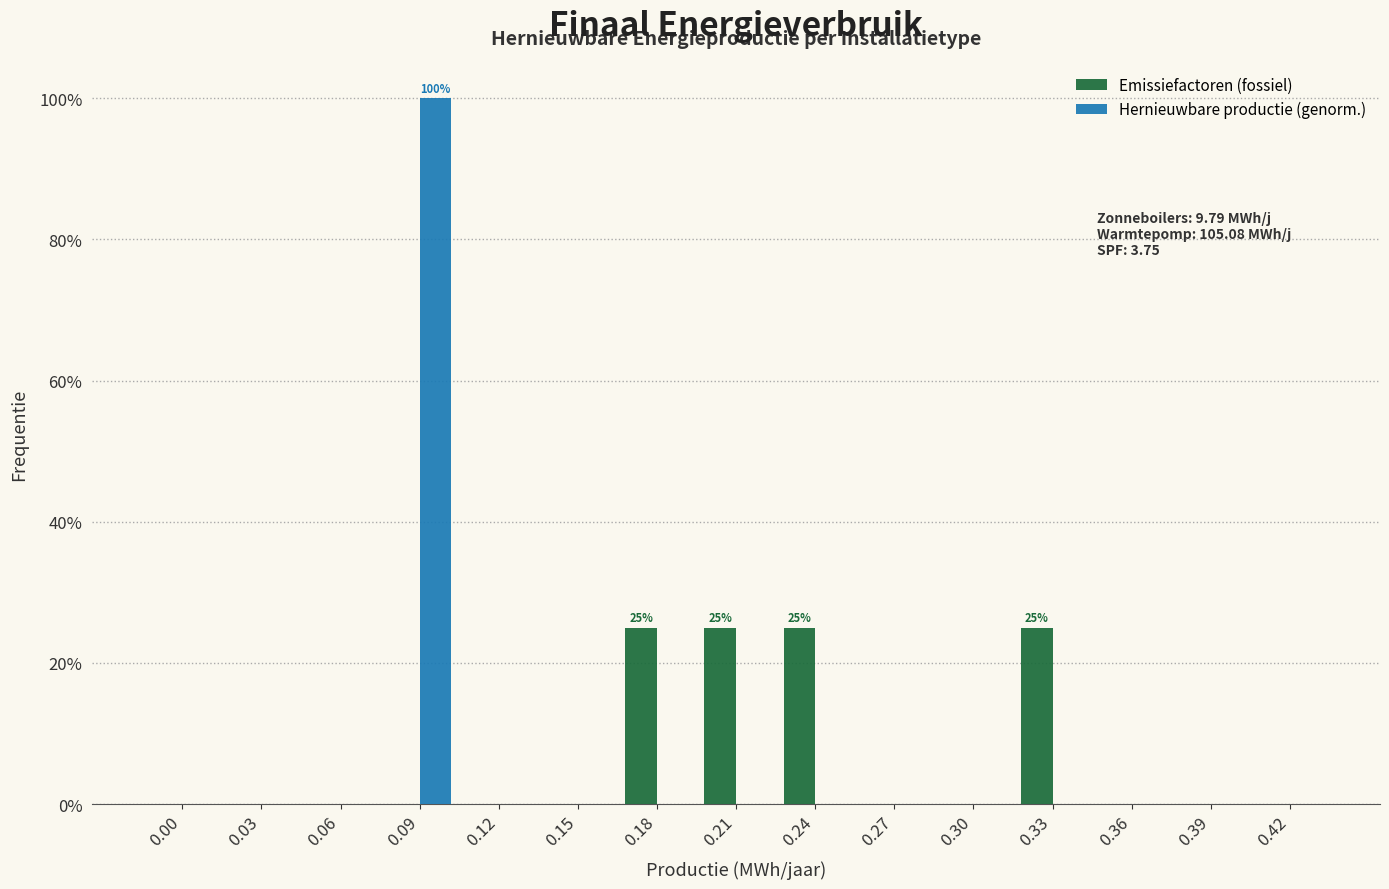

Reading left to right, transcribe all the data shown in this chart.

Emissiefactoren (fossiel): 0.00=0	0.03=0	0.06=0	0.09=0	0.12=0	0.15=0	0.18=25	0.21=25	0.24=25	0.27=0	0.30=0	0.33=25	0.36=0	0.39=0	0.42=0
Hernieuwbare productie (genorm.): 0.00=0	0.03=0	0.06=0	0.09=100	0.12=0	0.15=0	0.18=0	0.21=0	0.24=0	0.27=0	0.30=0	0.33=0	0.36=0	0.39=0	0.42=0